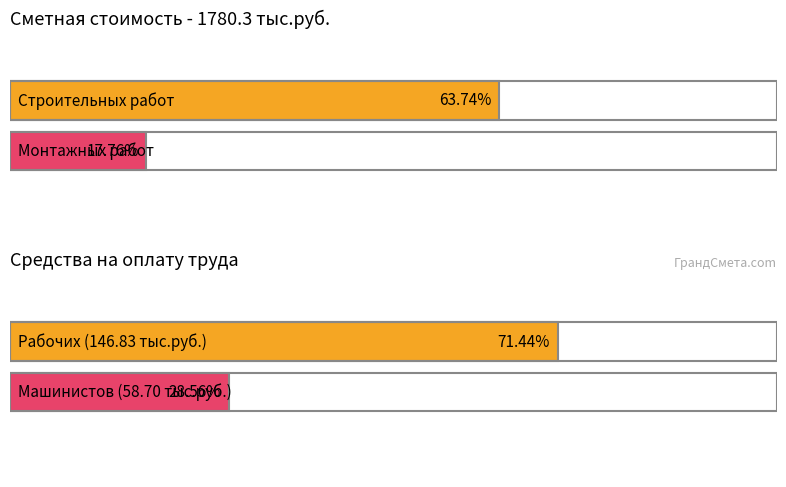

What position from the left is монтажных работ?

2